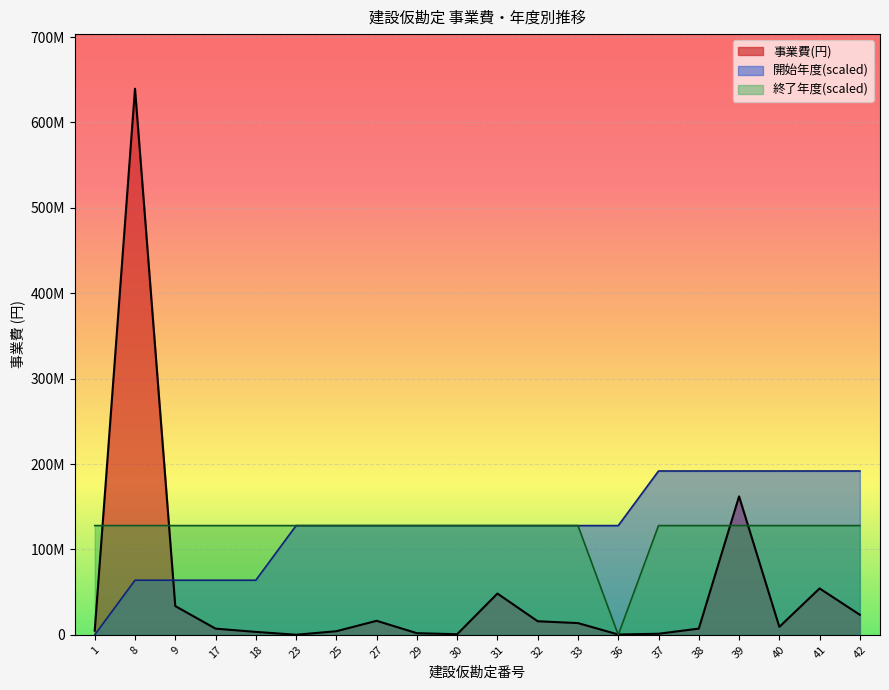

Reading left to right, what are all the values shown in this chart?

事業費(円): 1=4860000	8=639475680	9=33666867	17=7236000	18=3402000	23=95472	25=4182840	27=16416000	29=1900800	30=691200	31=48319200	32=15876000	33=13726800	36=356832	37=1240920	38=7261920	39=162095300	40=9294480	41=54313200	42=23436000
開始年度: 1=0	8=63947568	9=63947568	17=63947568	18=63947568	23=127895136	25=127895136	27=127895136	29=127895136	30=127895136	31=127895136	32=127895136	33=127895136	36=127895136	37=191842704	38=191842704	39=191842704	40=191842704	41=191842704	42=191842704
終了年度: 1=127895136	8=127895136	9=127895136	17=127895136	18=127895136	23=127895136	25=127895136	27=127895136	29=127895136	30=127895136	31=127895136	32=127895136	33=127895136	36=0	37=127895136	38=127895136	39=127895136	40=127895136	41=127895136	42=127895136